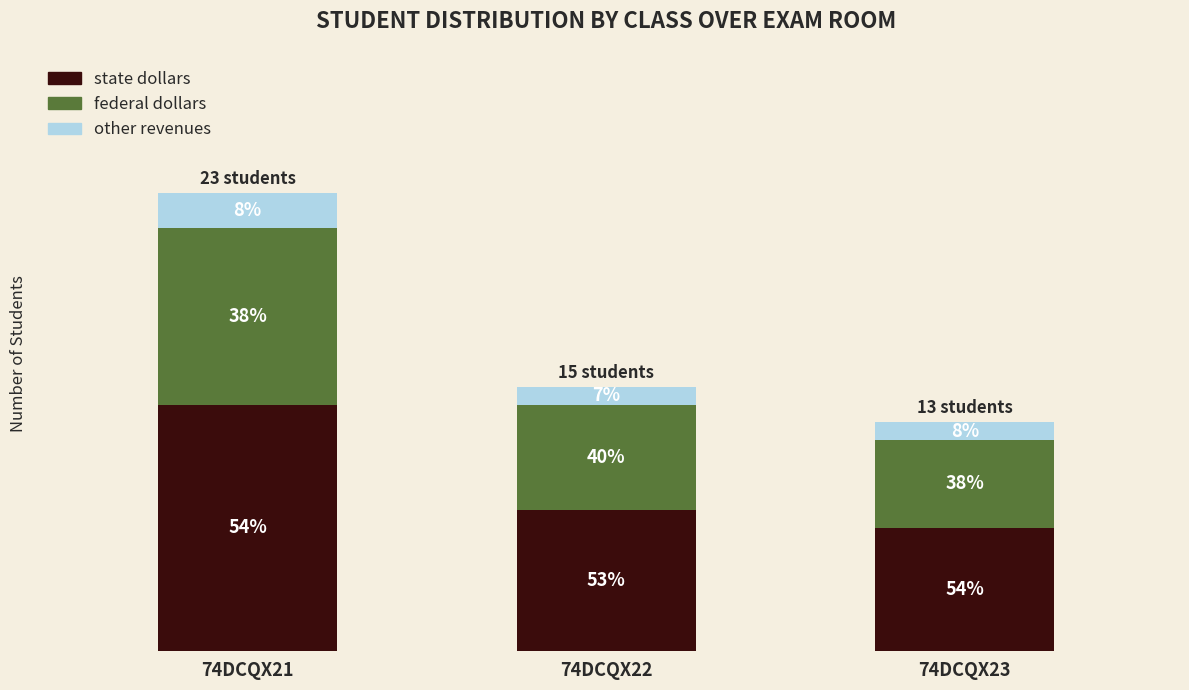

What are all the series names shown in the legend?

state dollars, federal dollars, other revenues